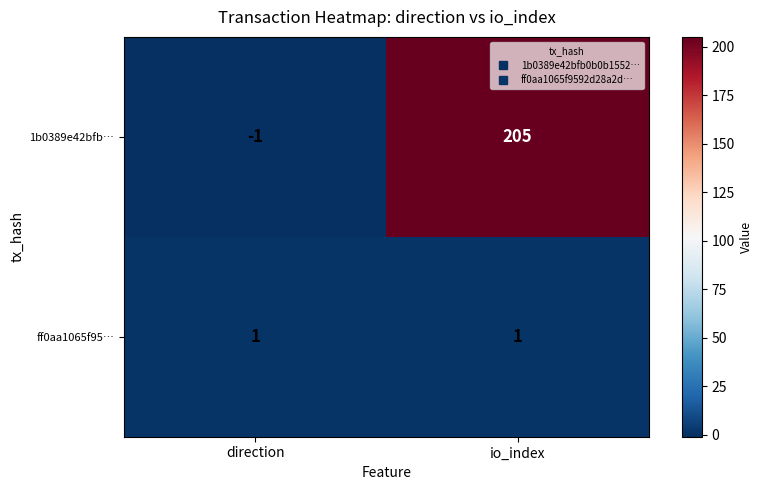

Where is 1b0389e42bfb… nearest to the value 102?

direction